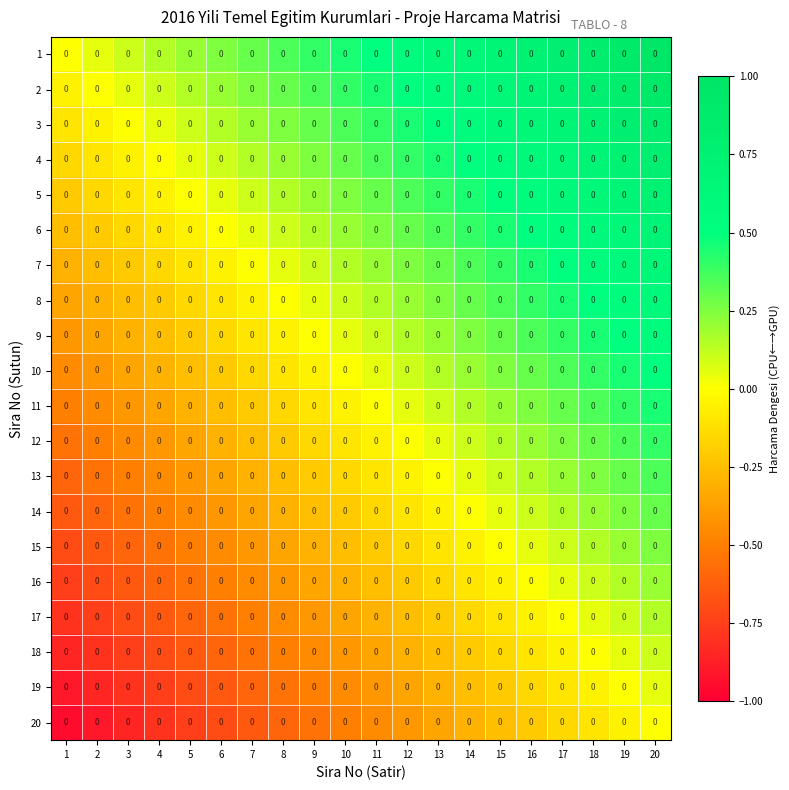

Reading left to right, extract all data points from this chart.

1: 1=0.0	2=0.0	3=0.0	4=0.0	5=0.0	6=0.0	7=0.0	8=0.0	9=0.0	10=0.0	11=0.0	12=0.0	13=0.0	14=0.0	15=0.0	16=0.0	17=0.0	18=0.0	19=0.0	20=0.0
2: 1=0.0	2=0.0	3=0.0	4=0.0	5=0.0	6=0.0	7=0.0	8=0.0	9=0.0	10=0.0	11=0.0	12=0.0	13=0.0	14=0.0	15=0.0	16=0.0	17=0.0	18=0.0	19=0.0	20=0.0
3: 1=0.0	2=0.0	3=0.0	4=0.0	5=0.0	6=0.0	7=0.0	8=0.0	9=0.0	10=0.0	11=0.0	12=0.0	13=0.0	14=0.0	15=0.0	16=0.0	17=0.0	18=0.0	19=0.0	20=0.0
4: 1=0.0	2=0.0	3=0.0	4=0.0	5=0.0	6=0.0	7=0.0	8=0.0	9=0.0	10=0.0	11=0.0	12=0.0	13=0.0	14=0.0	15=0.0	16=0.0	17=0.0	18=0.0	19=0.0	20=0.0
5: 1=0.0	2=0.0	3=0.0	4=0.0	5=0.0	6=0.0	7=0.0	8=0.0	9=0.0	10=0.0	11=0.0	12=0.0	13=0.0	14=0.0	15=0.0	16=0.0	17=0.0	18=0.0	19=0.0	20=0.0
6: 1=0.0	2=0.0	3=0.0	4=0.0	5=0.0	6=0.0	7=0.0	8=0.0	9=0.0	10=0.0	11=0.0	12=0.0	13=0.0	14=0.0	15=0.0	16=0.0	17=0.0	18=0.0	19=0.0	20=0.0
7: 1=0.0	2=0.0	3=0.0	4=0.0	5=0.0	6=0.0	7=0.0	8=0.0	9=0.0	10=0.0	11=0.0	12=0.0	13=0.0	14=0.0	15=0.0	16=0.0	17=0.0	18=0.0	19=0.0	20=0.0
8: 1=0.0	2=0.0	3=0.0	4=0.0	5=0.0	6=0.0	7=0.0	8=0.0	9=0.0	10=0.0	11=0.0	12=0.0	13=0.0	14=0.0	15=0.0	16=0.0	17=0.0	18=0.0	19=0.0	20=0.0
9: 1=0.0	2=0.0	3=0.0	4=0.0	5=0.0	6=0.0	7=0.0	8=0.0	9=0.0	10=0.0	11=0.0	12=0.0	13=0.0	14=0.0	15=0.0	16=0.0	17=0.0	18=0.0	19=0.0	20=0.0
10: 1=0.0	2=0.0	3=0.0	4=0.0	5=0.0	6=0.0	7=0.0	8=0.0	9=0.0	10=0.0	11=0.0	12=0.0	13=0.0	14=0.0	15=0.0	16=0.0	17=0.0	18=0.0	19=0.0	20=0.0
11: 1=0.0	2=0.0	3=0.0	4=0.0	5=0.0	6=0.0	7=0.0	8=0.0	9=0.0	10=0.0	11=0.0	12=0.0	13=0.0	14=0.0	15=0.0	16=0.0	17=0.0	18=0.0	19=0.0	20=0.0
12: 1=0.0	2=0.0	3=0.0	4=0.0	5=0.0	6=0.0	7=0.0	8=0.0	9=0.0	10=0.0	11=0.0	12=0.0	13=0.0	14=0.0	15=0.0	16=0.0	17=0.0	18=0.0	19=0.0	20=0.0
13: 1=0.0	2=0.0	3=0.0	4=0.0	5=0.0	6=0.0	7=0.0	8=0.0	9=0.0	10=0.0	11=0.0	12=0.0	13=0.0	14=0.0	15=0.0	16=0.0	17=0.0	18=0.0	19=0.0	20=0.0
14: 1=0.0	2=0.0	3=0.0	4=0.0	5=0.0	6=0.0	7=0.0	8=0.0	9=0.0	10=0.0	11=0.0	12=0.0	13=0.0	14=0.0	15=0.0	16=0.0	17=0.0	18=0.0	19=0.0	20=0.0
15: 1=0.0	2=0.0	3=0.0	4=0.0	5=0.0	6=0.0	7=0.0	8=0.0	9=0.0	10=0.0	11=0.0	12=0.0	13=0.0	14=0.0	15=0.0	16=0.0	17=0.0	18=0.0	19=0.0	20=0.0
16: 1=0.0	2=0.0	3=0.0	4=0.0	5=0.0	6=0.0	7=0.0	8=0.0	9=0.0	10=0.0	11=0.0	12=0.0	13=0.0	14=0.0	15=0.0	16=0.0	17=0.0	18=0.0	19=0.0	20=0.0
17: 1=0.0	2=0.0	3=0.0	4=0.0	5=0.0	6=0.0	7=0.0	8=0.0	9=0.0	10=0.0	11=0.0	12=0.0	13=0.0	14=0.0	15=0.0	16=0.0	17=0.0	18=0.0	19=0.0	20=0.0
18: 1=0.0	2=0.0	3=0.0	4=0.0	5=0.0	6=0.0	7=0.0	8=0.0	9=0.0	10=0.0	11=0.0	12=0.0	13=0.0	14=0.0	15=0.0	16=0.0	17=0.0	18=0.0	19=0.0	20=0.0
19: 1=0.0	2=0.0	3=0.0	4=0.0	5=0.0	6=0.0	7=0.0	8=0.0	9=0.0	10=0.0	11=0.0	12=0.0	13=0.0	14=0.0	15=0.0	16=0.0	17=0.0	18=0.0	19=0.0	20=0.0
20: 1=0.0	2=0.0	3=0.0	4=0.0	5=0.0	6=0.0	7=0.0	8=0.0	9=0.0	10=0.0	11=0.0	12=0.0	13=0.0	14=0.0	15=0.0	16=0.0	17=0.0	18=0.0	19=0.0	20=0.0